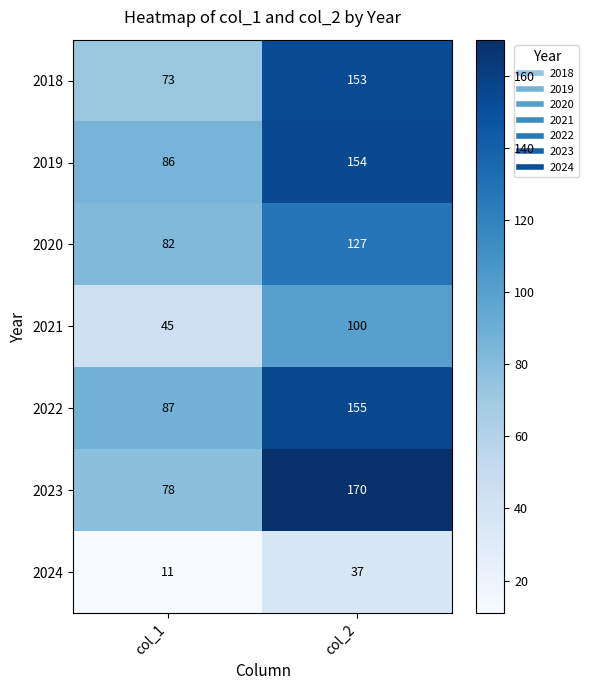

At which label is 2018 closest to 113?

col_1